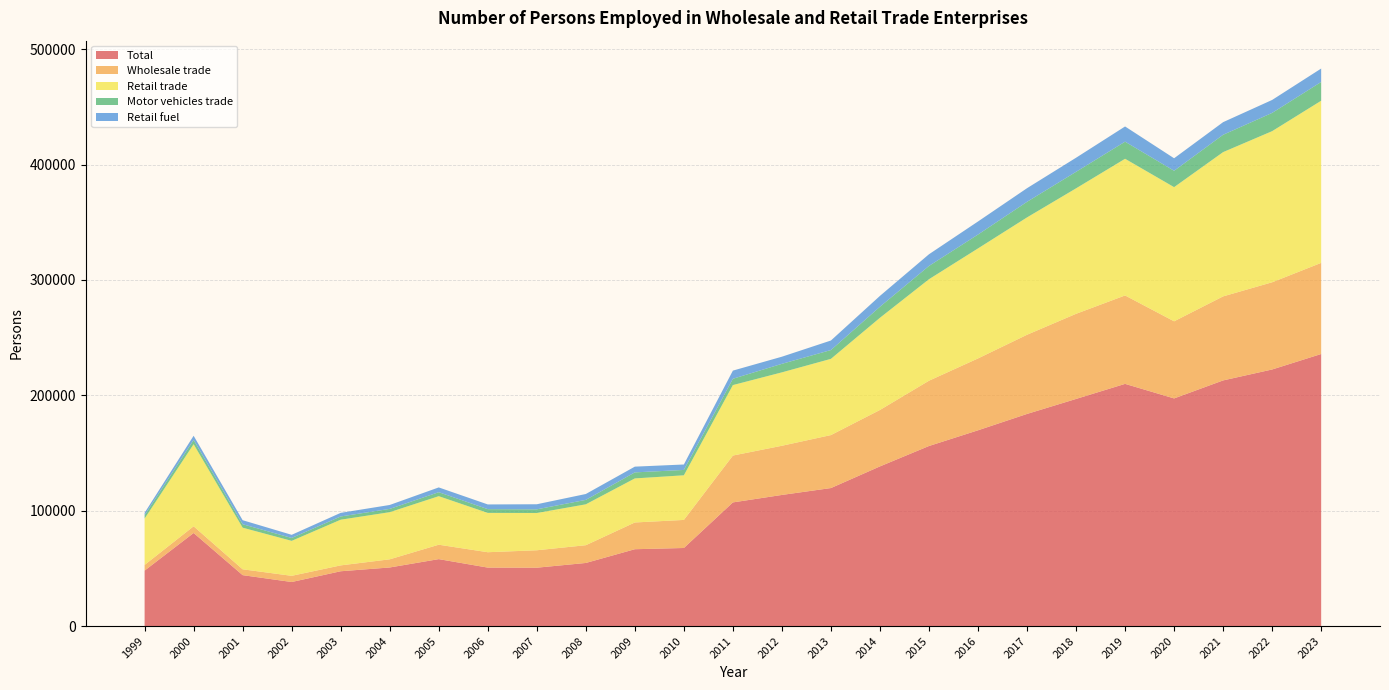

Reading left to right, list all the values displayed in this chart.

Total: 1999=48068	2000=80673	2001=44135	2002=38186	2003=47507	2004=50784	2005=58022	2006=50680	2007=50591	2008=54696	2009=66609	2010=67672	2011=107190	2012=113662	2013=119638	2014=138411	2015=156089	2016=169699	2017=183884	2018=196883	2019=209953	2020=197335	2021=212942	2022=222427	2023=235834
Wholesale trade: 1999=4929	2000=5827	2001=5074	2002=5363	2003=5093	2004=7074	2005=12496	2006=13328	2007=15115	2008=15394	2009=23191	2010=24328	2011=40620	2012=42636	2013=45928	2014=48922	2015=56596	2016=62297	2017=68639	2018=73796	2019=76639	2020=66849	2021=72853	2022=75591	2023=78998
Retail trade: 1999=40196	2000=71150	2001=36069	2002=30315	2003=39606	2004=40862	2005=42072	2006=34085	2007=32290	2008=35449	2009=38193	2010=38697	2011=61093	2012=63637	2013=66075	2014=79913	2015=87983	2016=95376	2017=101727	2018=108763	2019=118482	2020=116298	2021=125065	2022=131006	2023=140569
Motor vehicles trade: 1999=2943	2000=3696	2001=2992	2002=2508	2003=2808	2004=2848	2005=3454	2006=3266	2007=3186	2008=3853	2009=5225	2010=4648	2011=5477	2012=7389	2013=7635	2014=9576	2015=11509	2016=12025	2017=13518	2018=14324	2019=14832	2020=14188	2021=15024	2022=15829	2023=16267
Retail fuel: 1999=2041	2000=3619	2001=3496	2002=2728	2003=3127	2004=3409	2005=4145	2006=4074	2007=4409	2008=5092	2009=4979	2010=4714	2011=7064	2012=6179	2013=8269	2014=9409	2015=10135	2016=11324	2017=11814	2018=12211	2019=13182	2020=10849	2021=10948	2022=11232	2023=11631